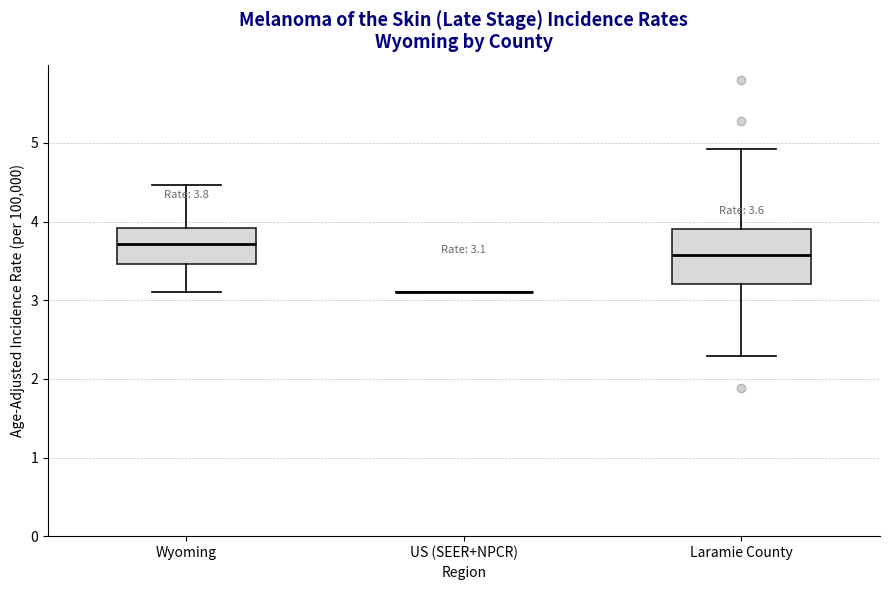

Comparing the boxes themselves (not the whiskers), which one is the tallest?

Laramie County